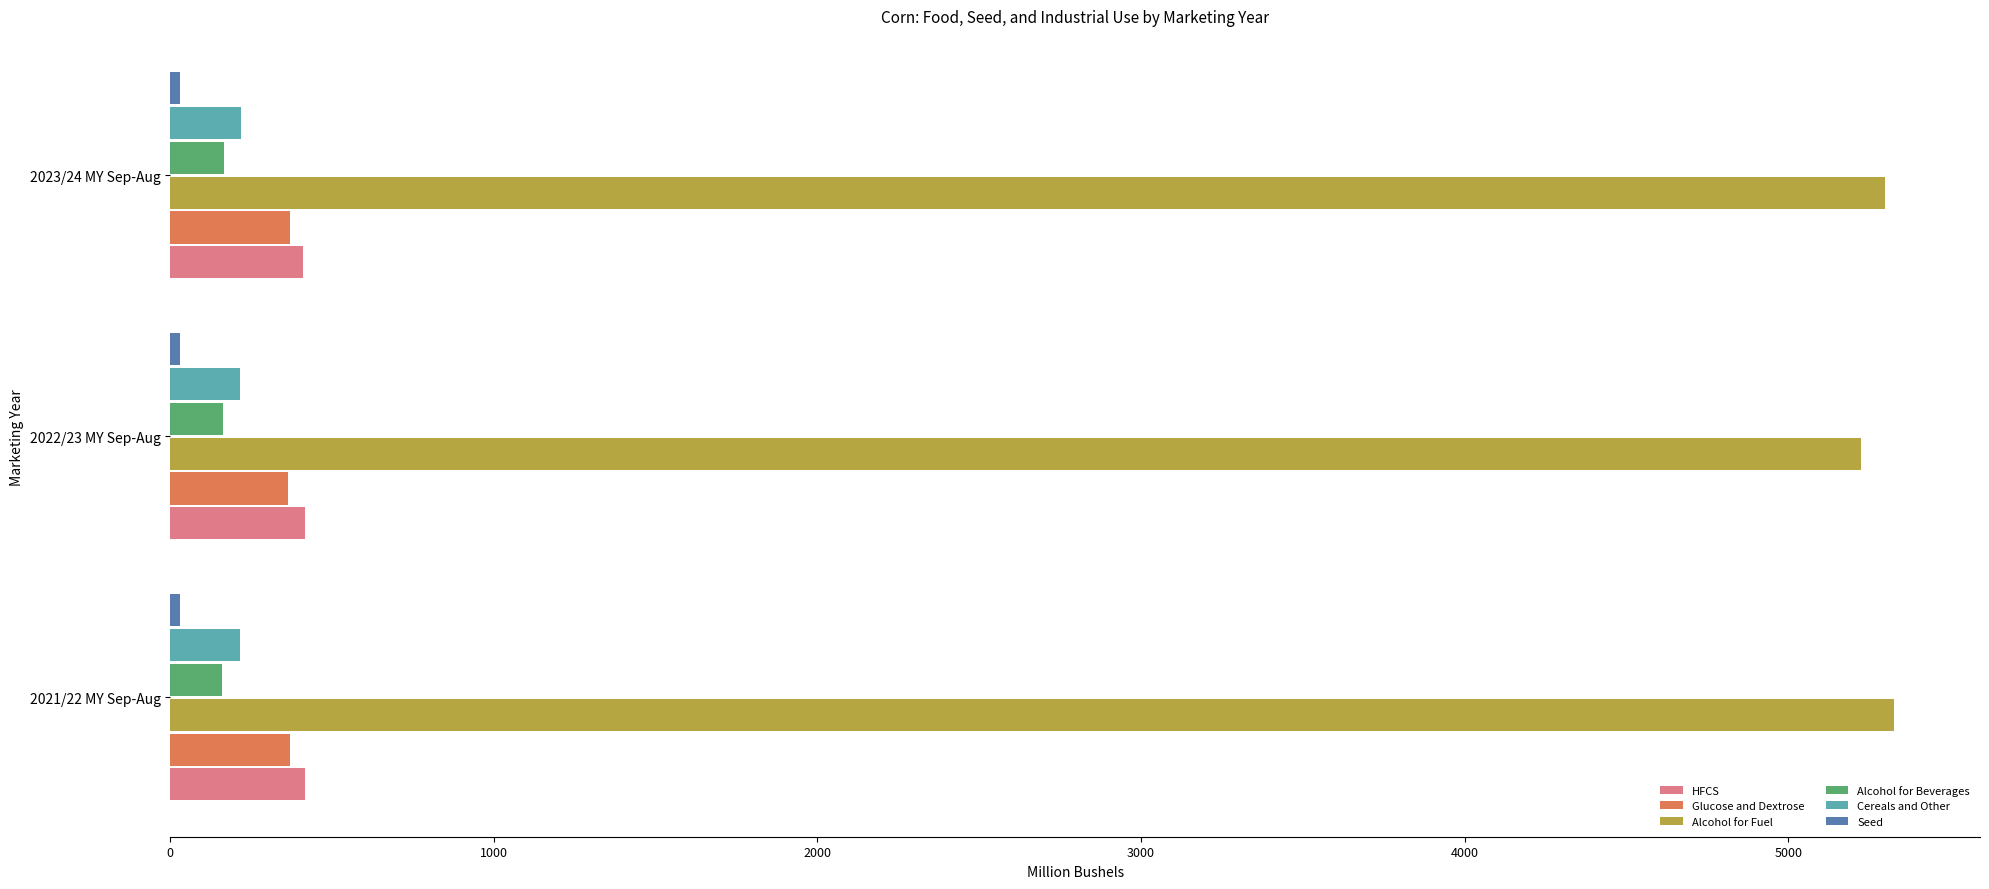

What is the minimum value for Alcohol for Beverages?

161.0